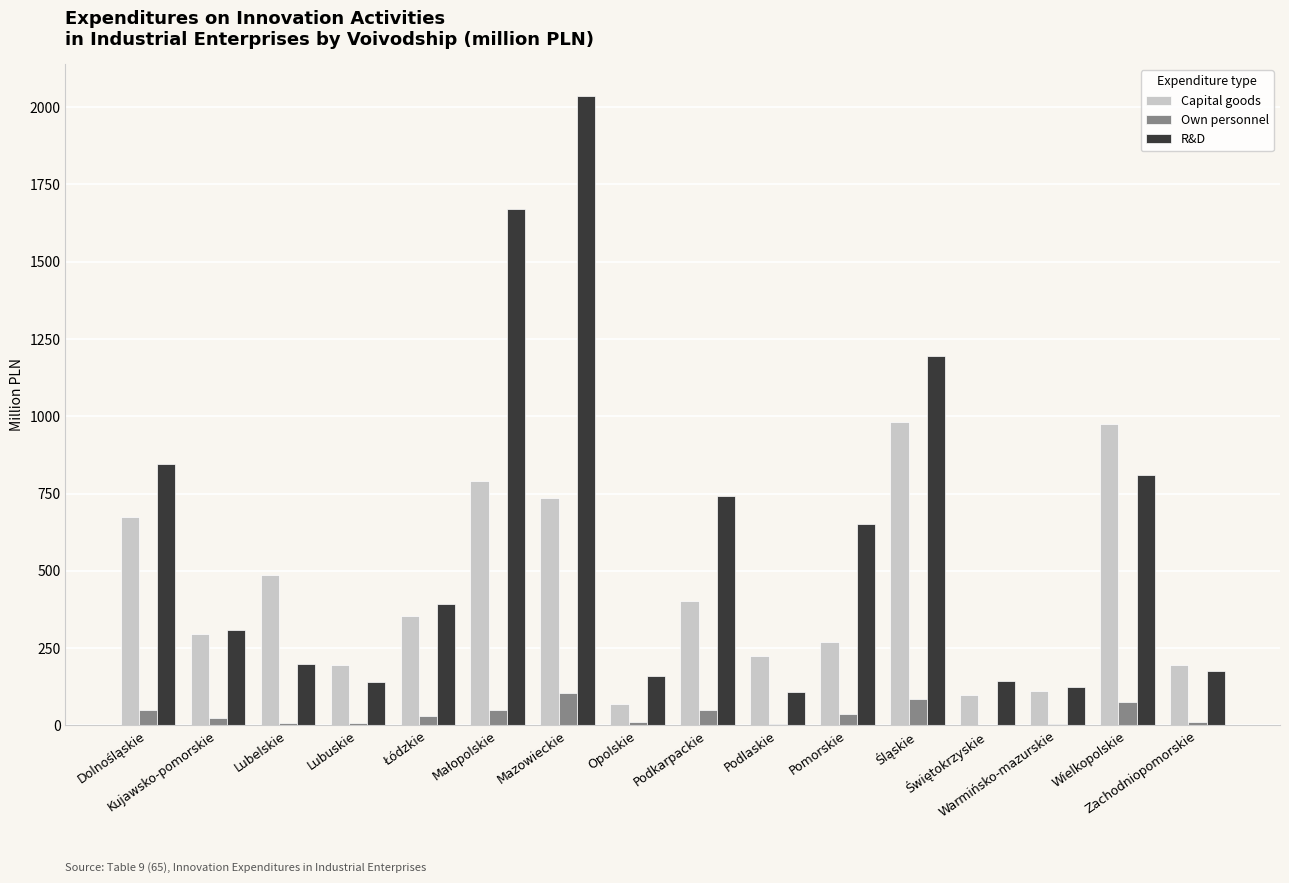

Is the value of Capital goods at Podlaskie greater than the value of R&D at Śląskie?

No